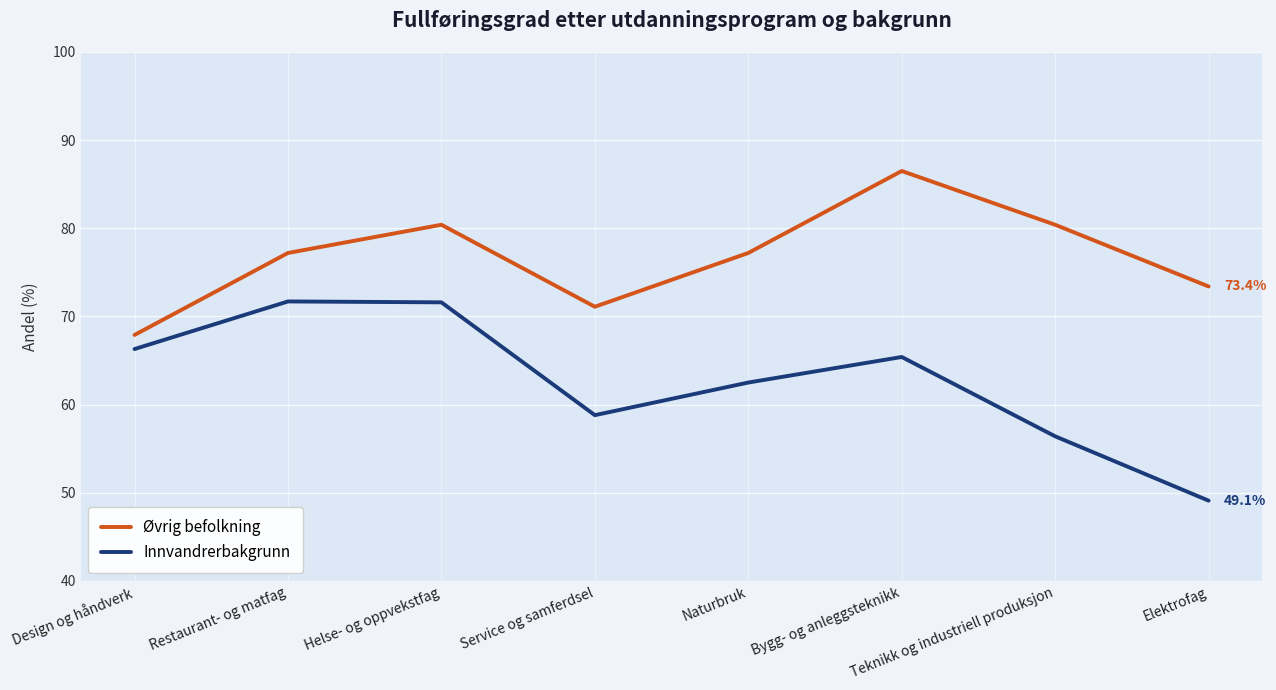

What is the approximate value of Øvrig befolkning at Teknikk og industriell produksjon?

80.4